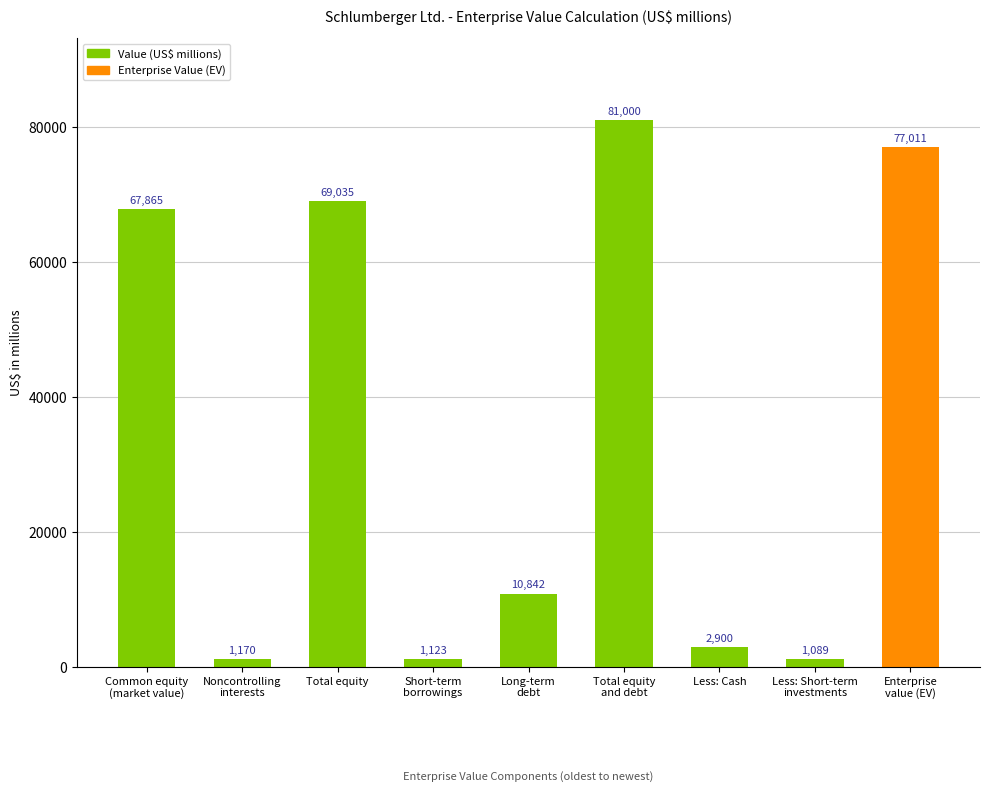

Reading right to left, what are all the values shown in this chart?

Enterprise
value (EV)=77011	Less: Short-term
investments=1089	Less: Cash=2900	Total equity
and debt=81000	Long-term
debt=10842	Short-term
borrowings=1123	Total equity=69035	Noncontrolling
interests=1170	Common equity
(market value)=67865